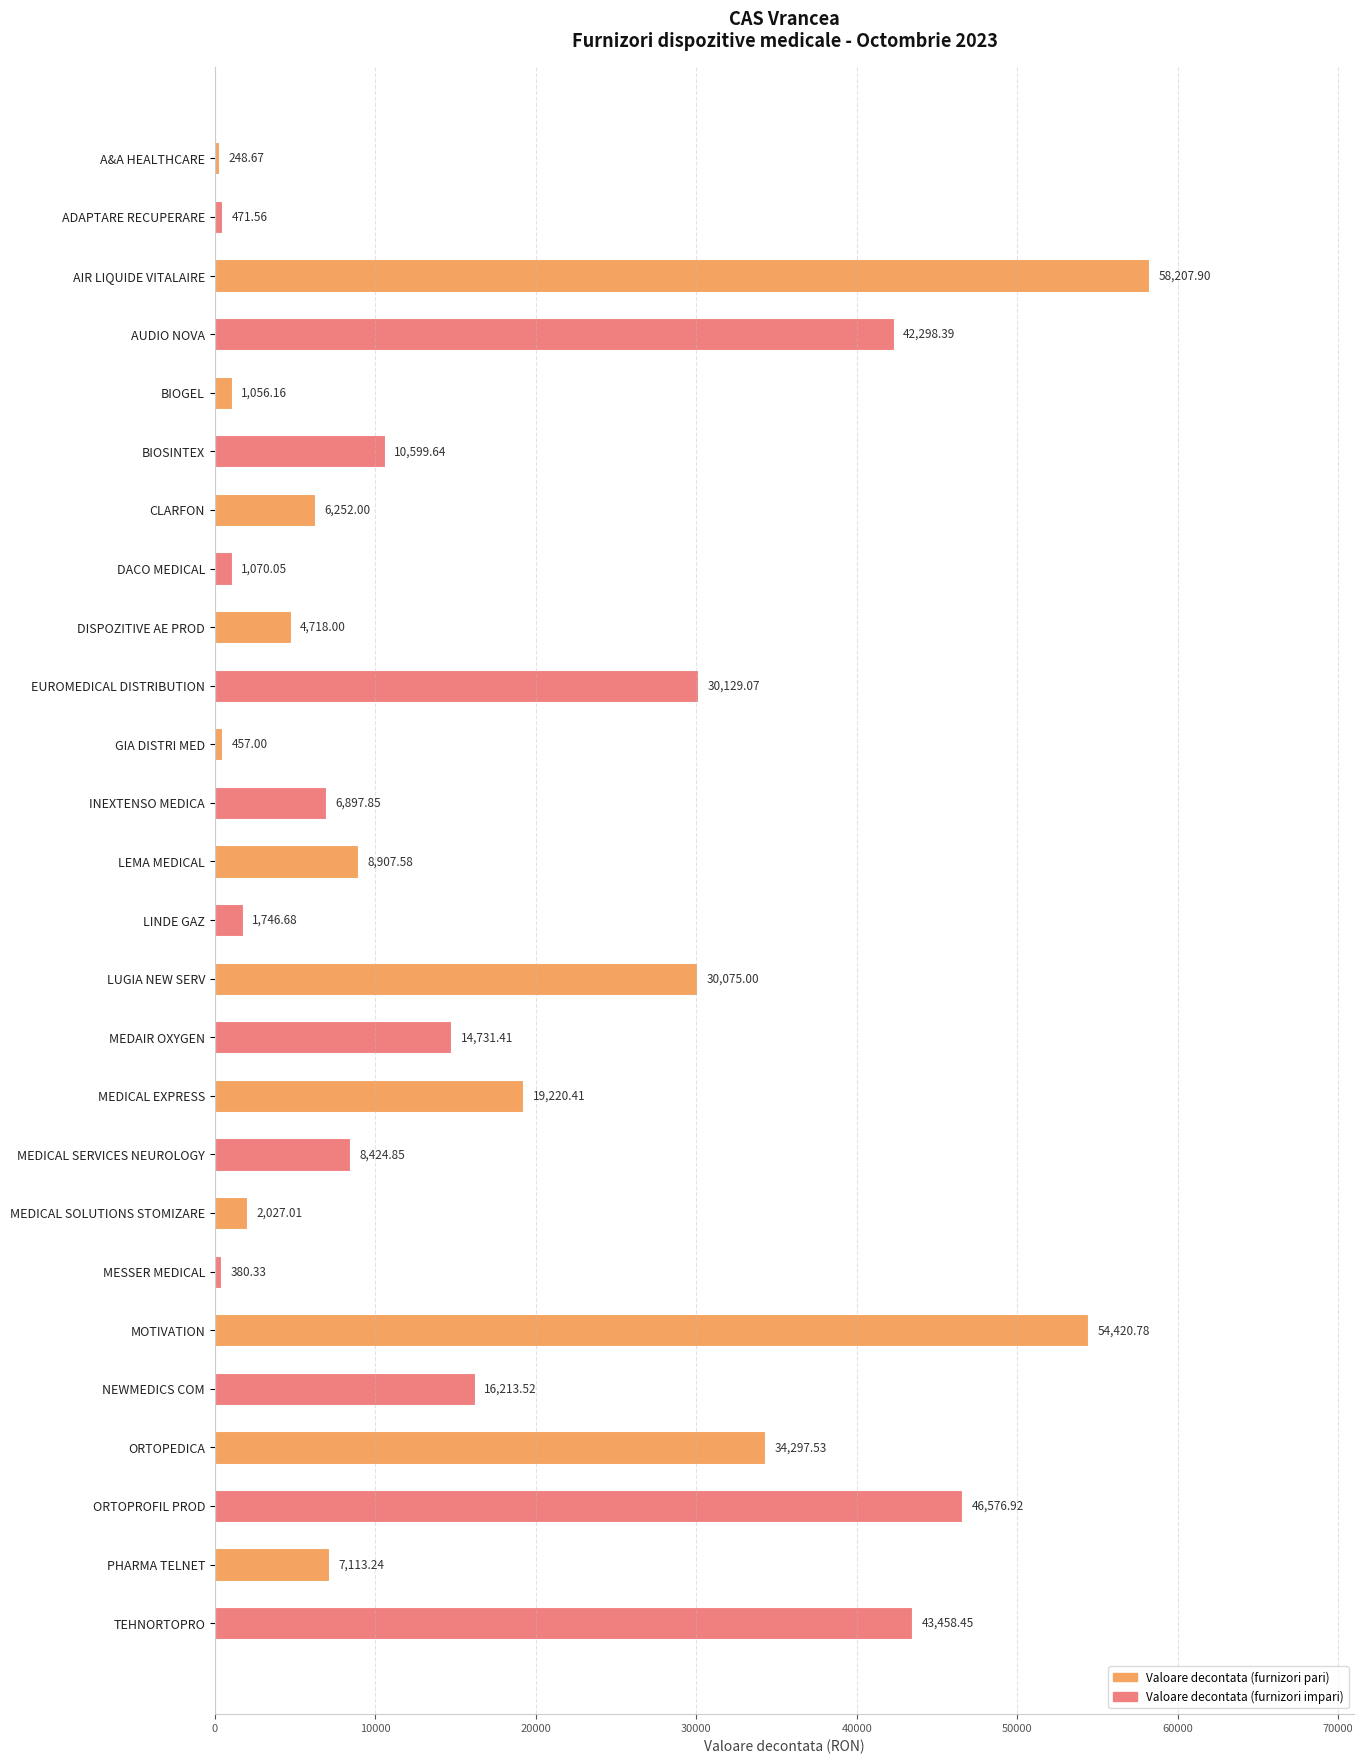

What is the sum of all values?

450000.0